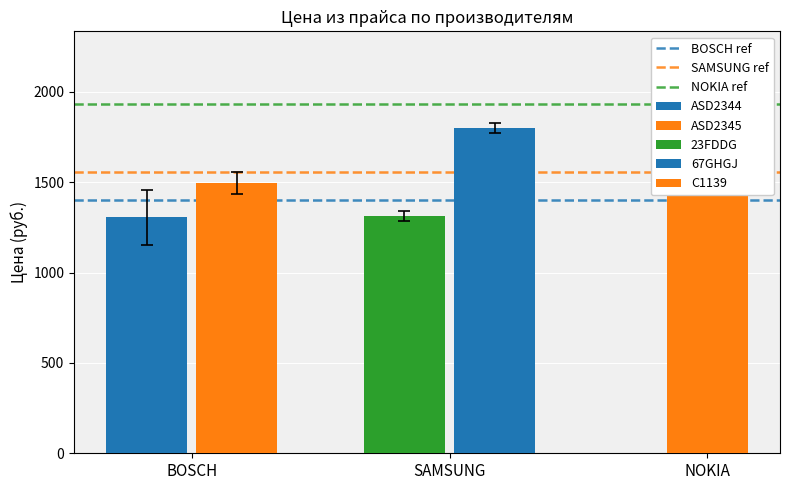

Between BOSCH and SAMSUNG, which series saw the biggest shift?

BOSCH ref